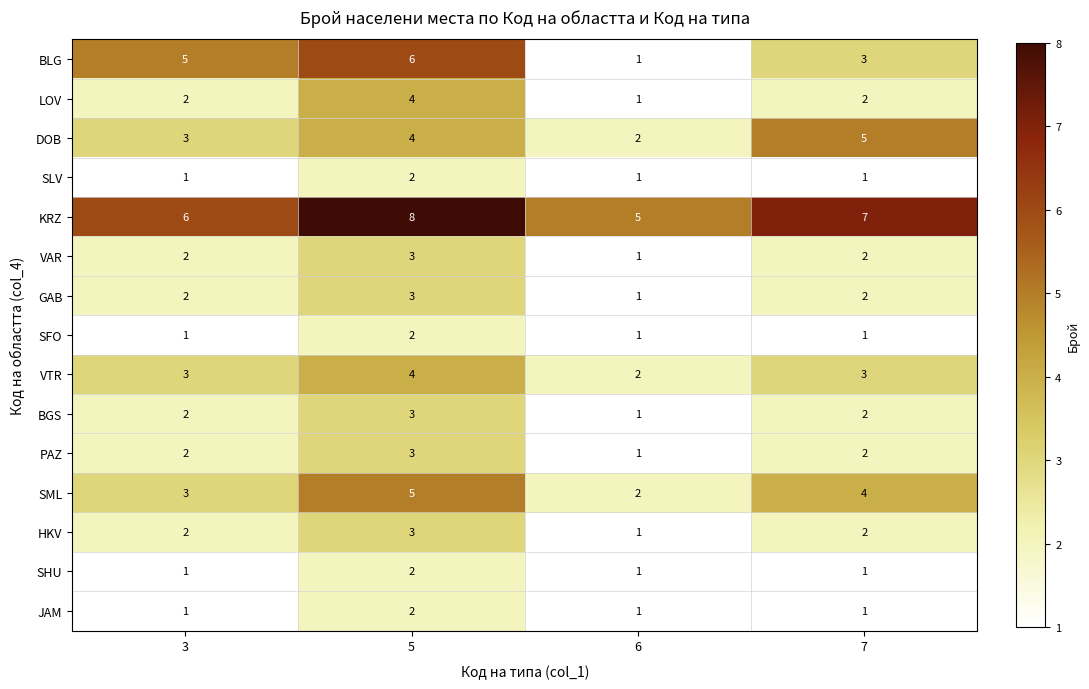

What is the greatest value displayed?

8